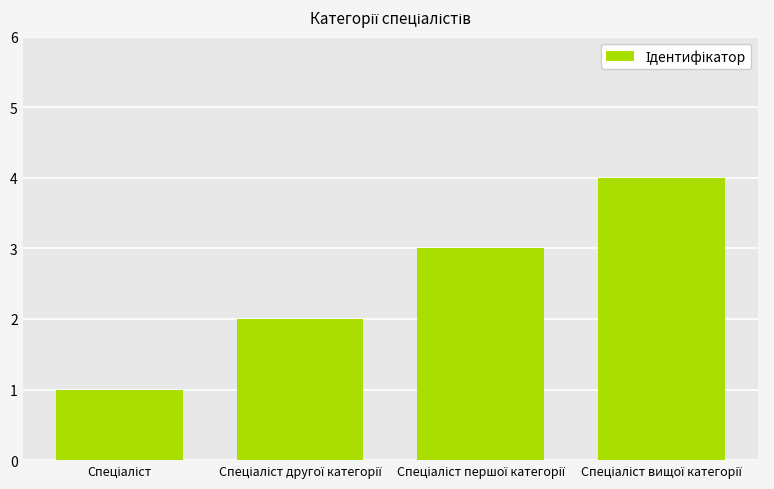

What is the difference between the second highest and second lowest values?

1